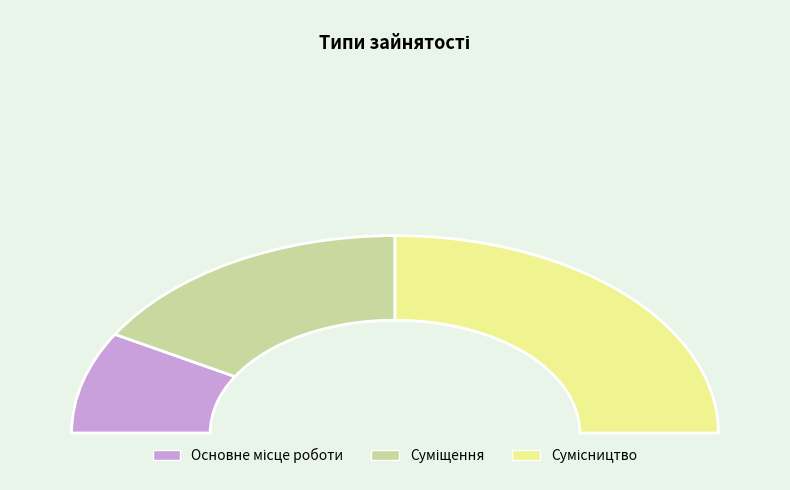

Does any single category account for the majority?

No